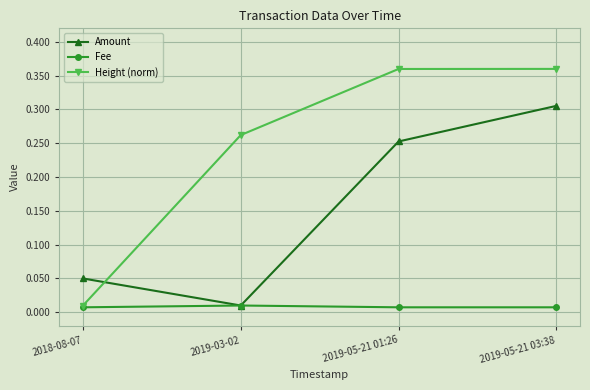

Where do Height (norm) and Amount first cross each other?

2018-08-07 and 2019-03-02